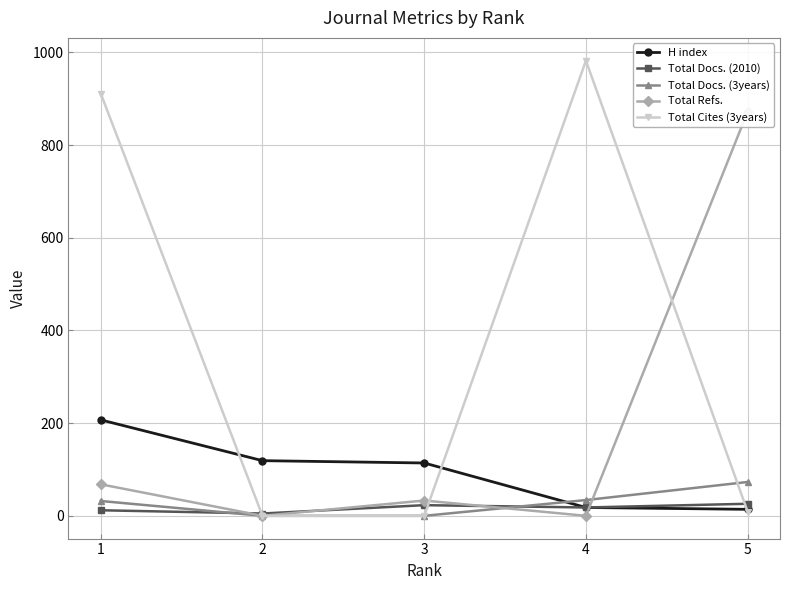

At which category is the sum across all series the highest?

1